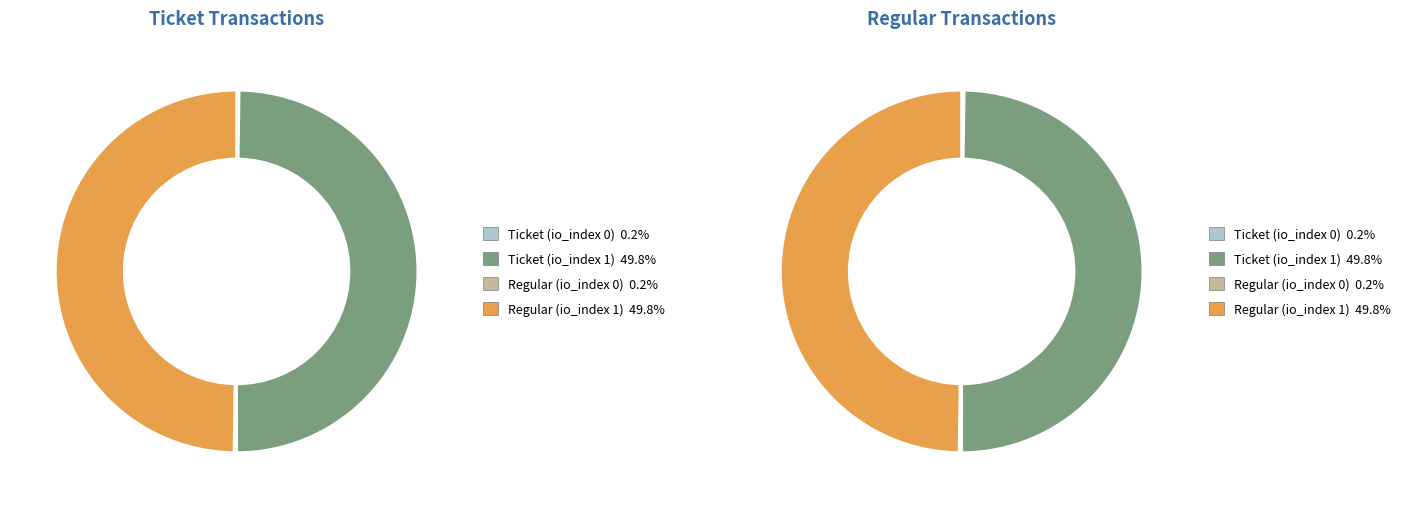

Does any single category account for the majority?

No